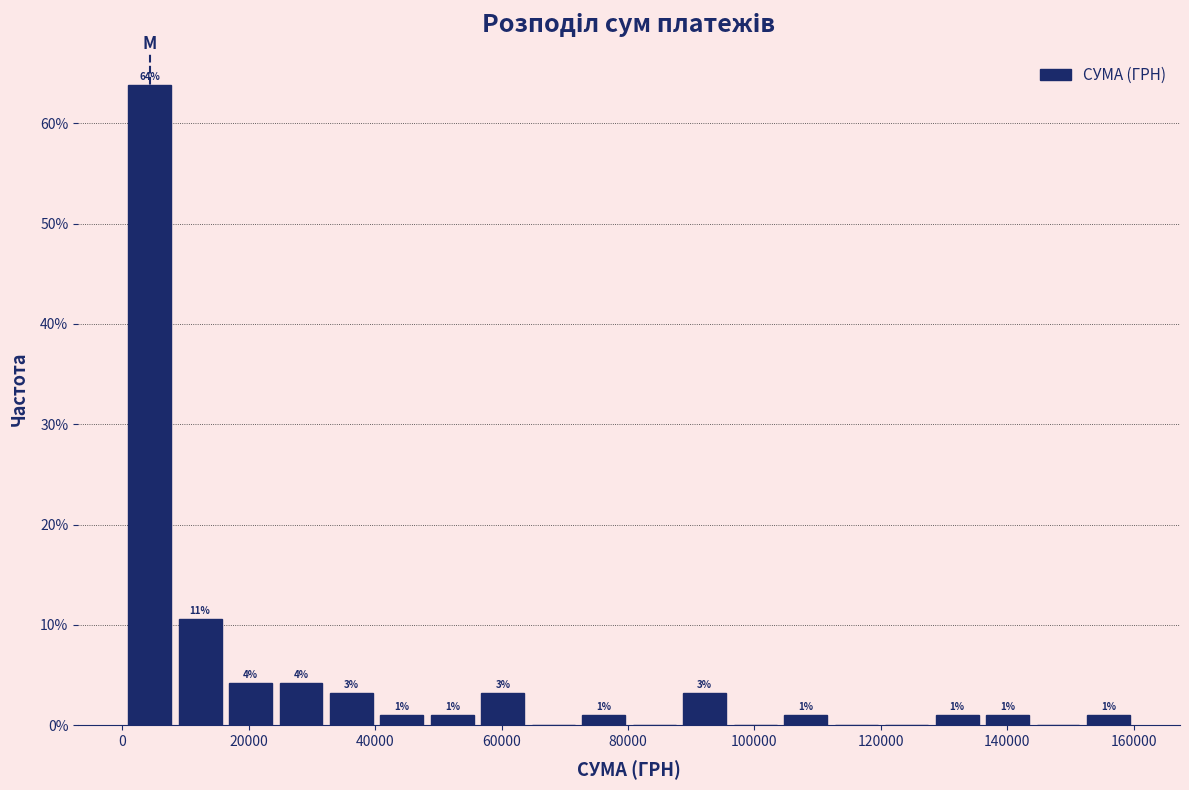

Around what value on the x-axis is the tallest bar? Give the approximate position of its centre, as read against the axis.

4000